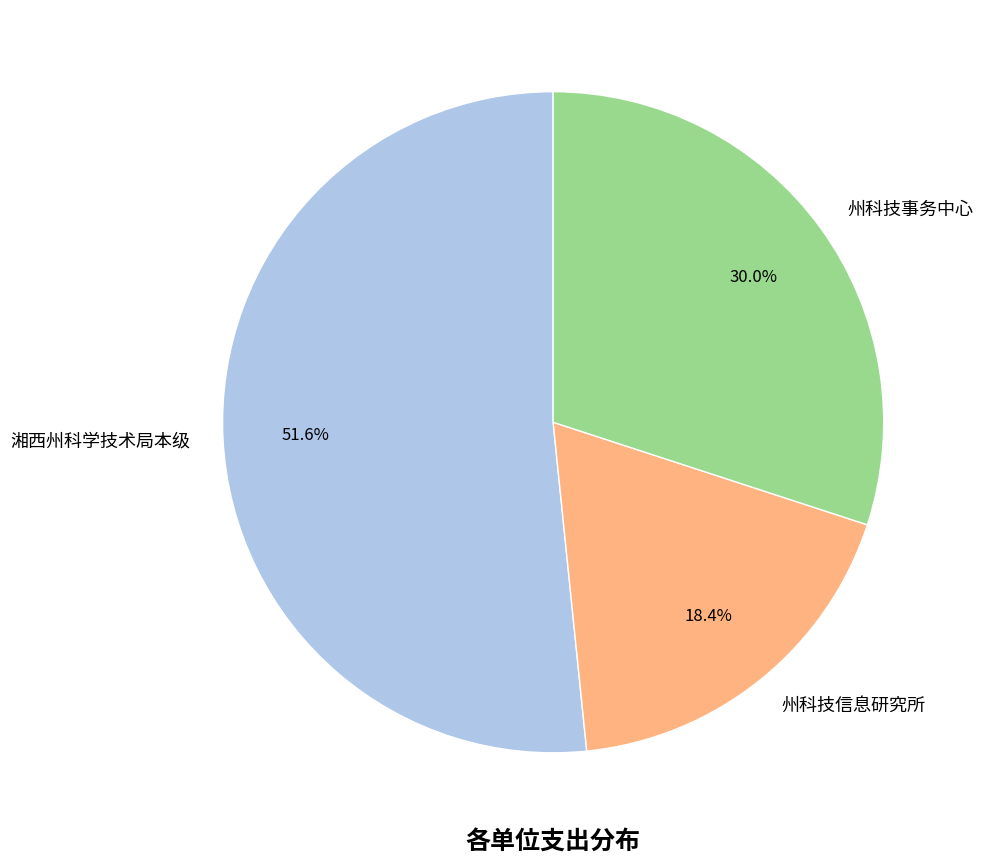

Which slice is the smallest?

州科技信息研究所